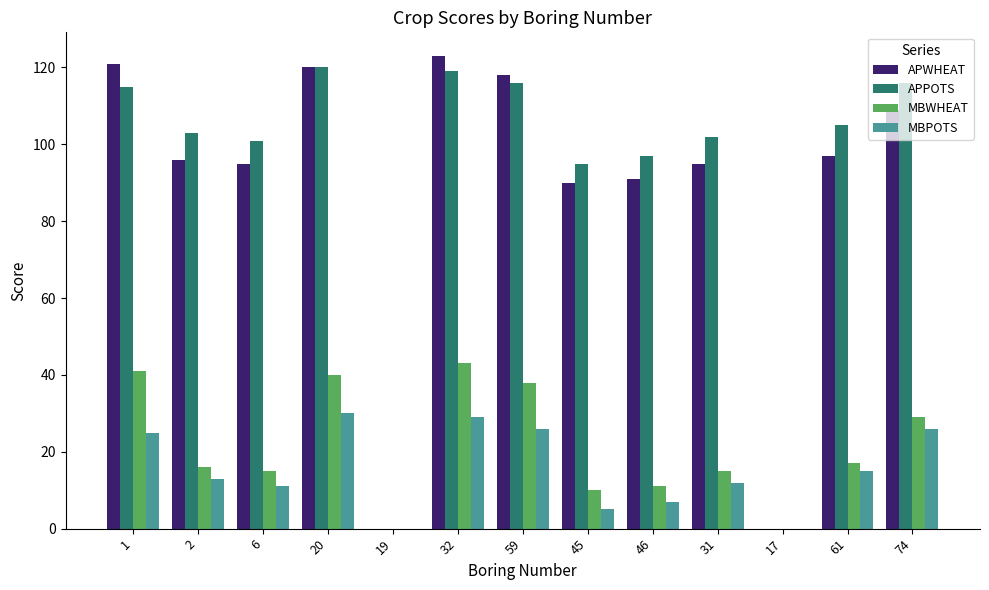

Reading left to right, transcribe all the data shown in this chart.

APWHEAT: 121	96	95	120	0	123	118	90	91	95	0	97	109
APPOTS: 115	103	101	120	0	119	116	95	97	102	0	105	116
MBWHEAT: 41	16	15	40	0	43	38	10	11	15	0	17	29
MBPOTS: 25	13	11	30	0	29	26	5	7	12	0	15	26